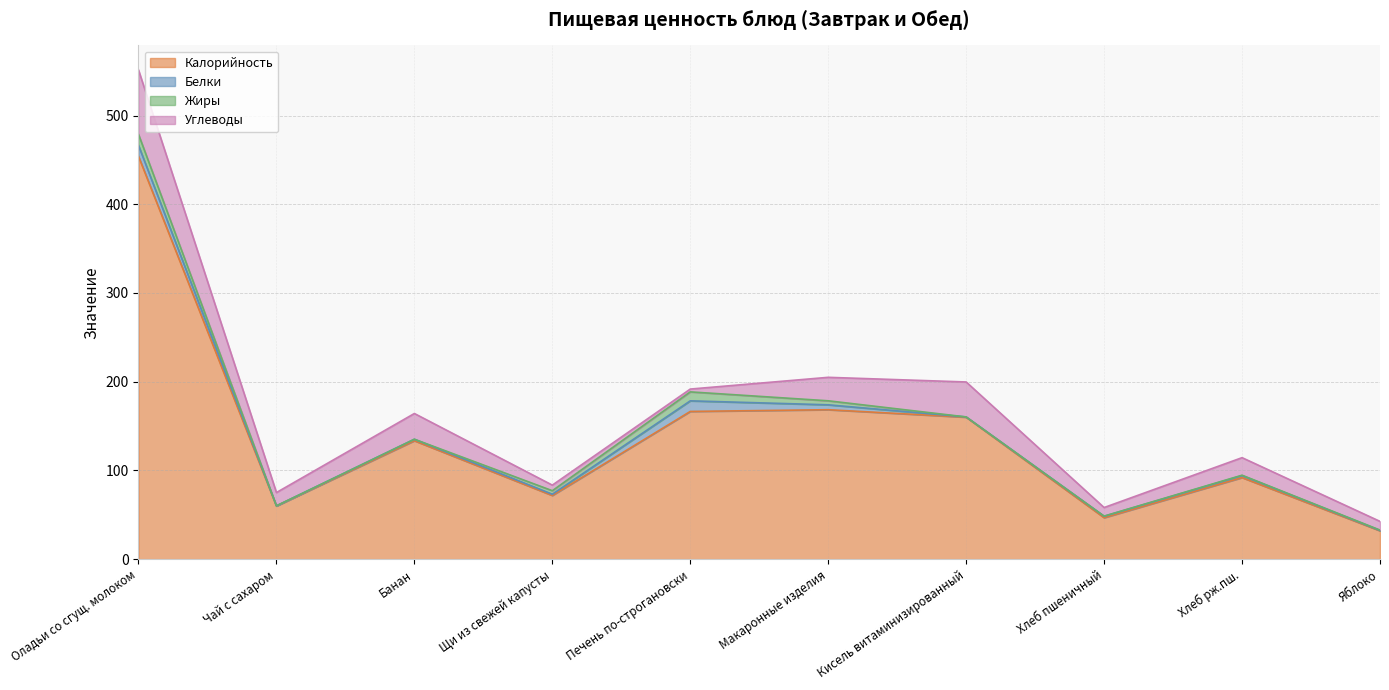

What are all the series names shown in the legend?

Калорийность, Белки, Жиры, Углеводы